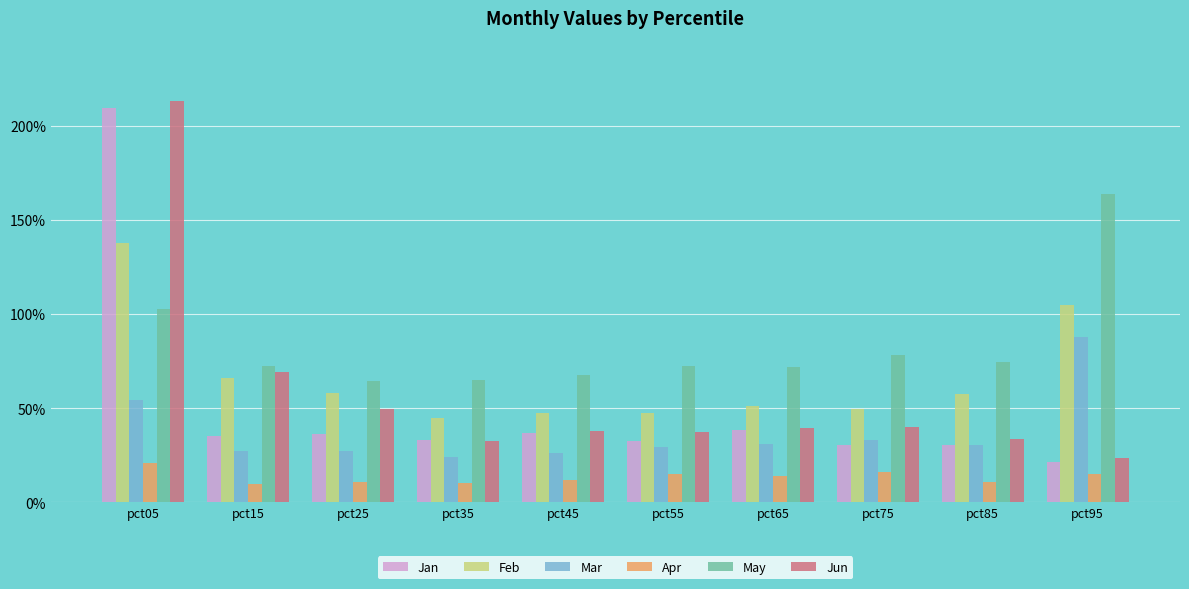

Which series changed the most between pct05 and pct55?

Jan